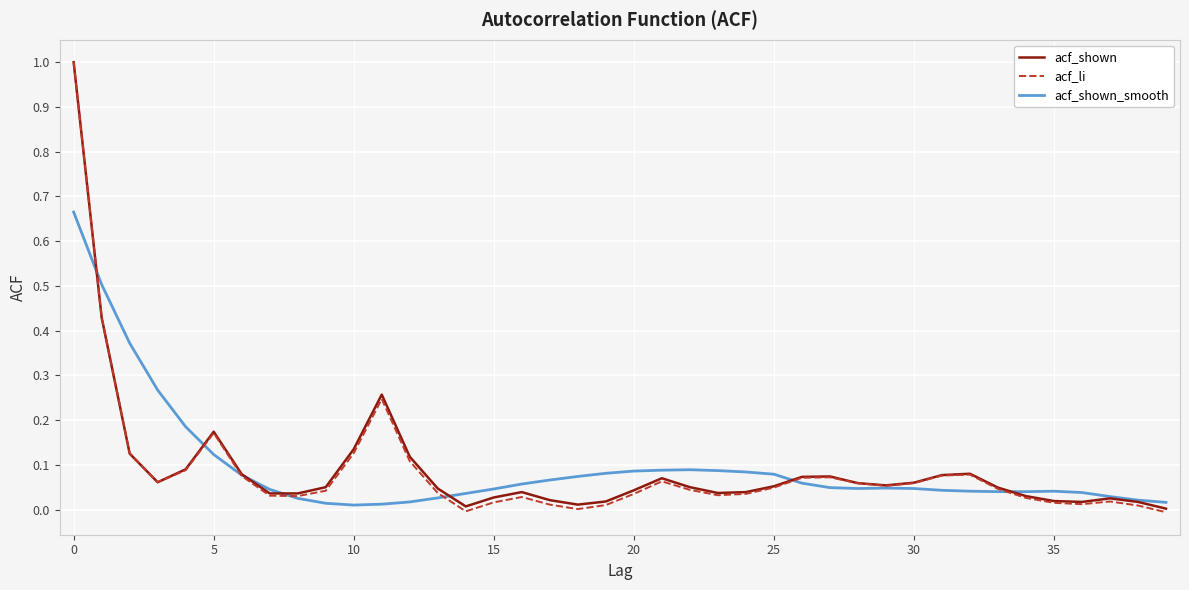

What is the maximum value for acf_shown?

1.0